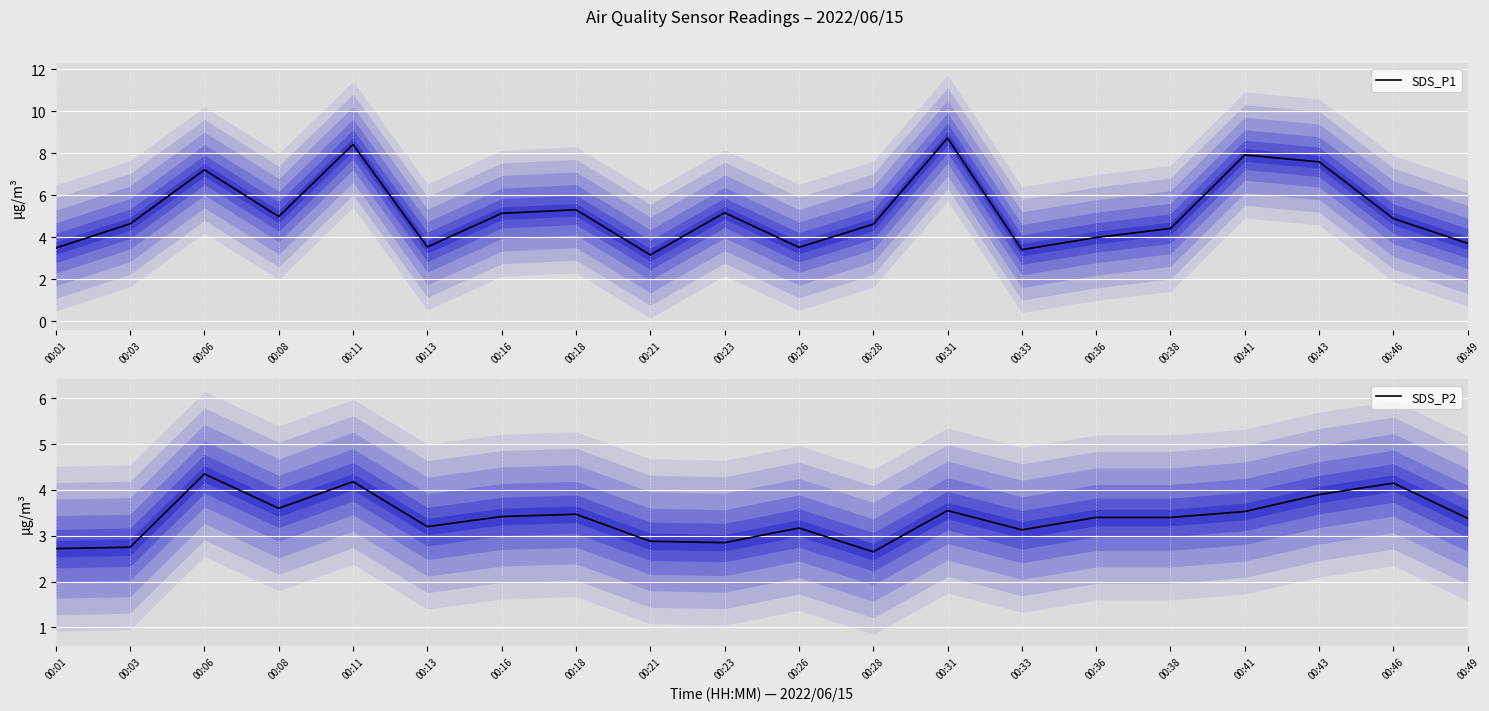

What is the maximum value for SDS_P2?

4.3